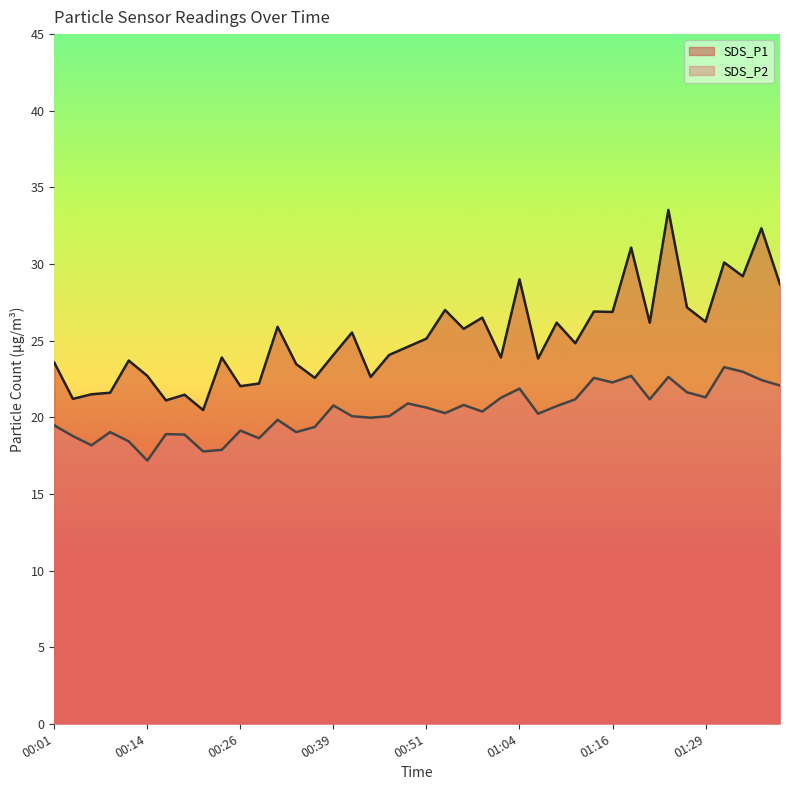

True or false: SDS_P2 and SDS_P1 intersect in this chart.

False